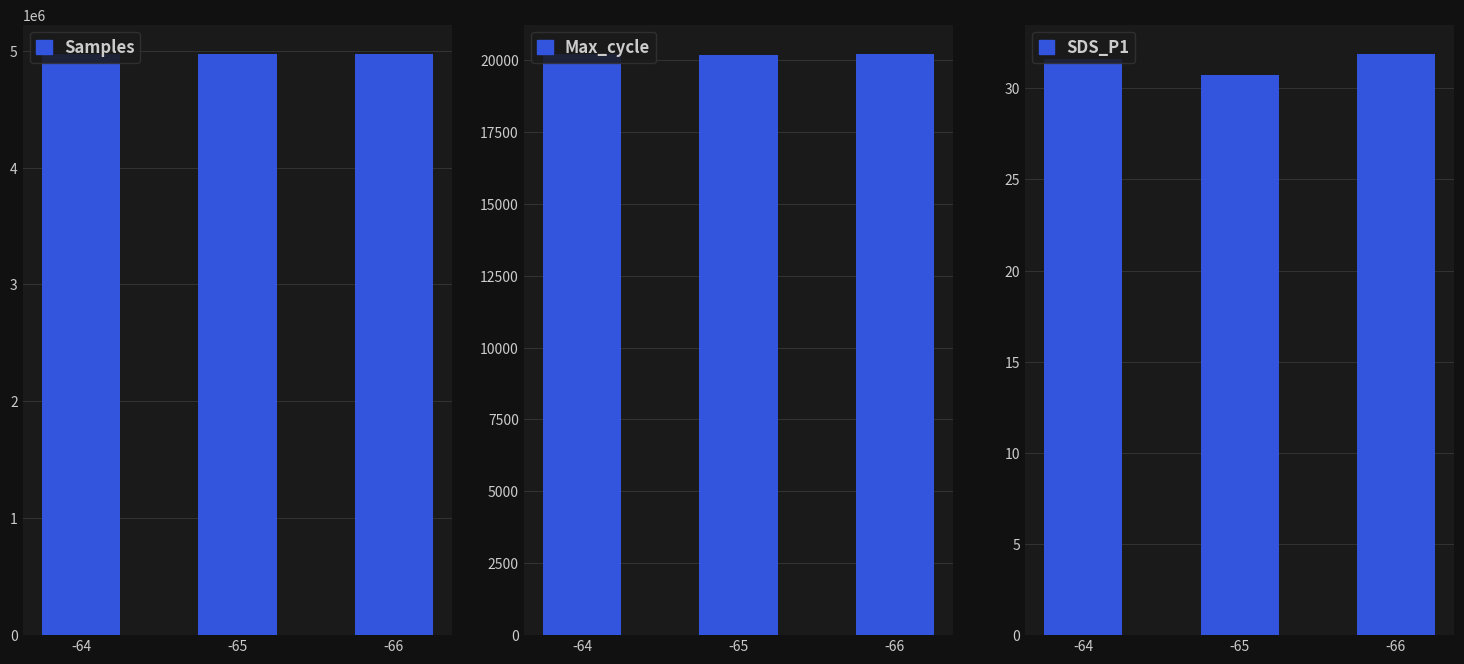

At which category does the chart reach its peak across all series?

-65